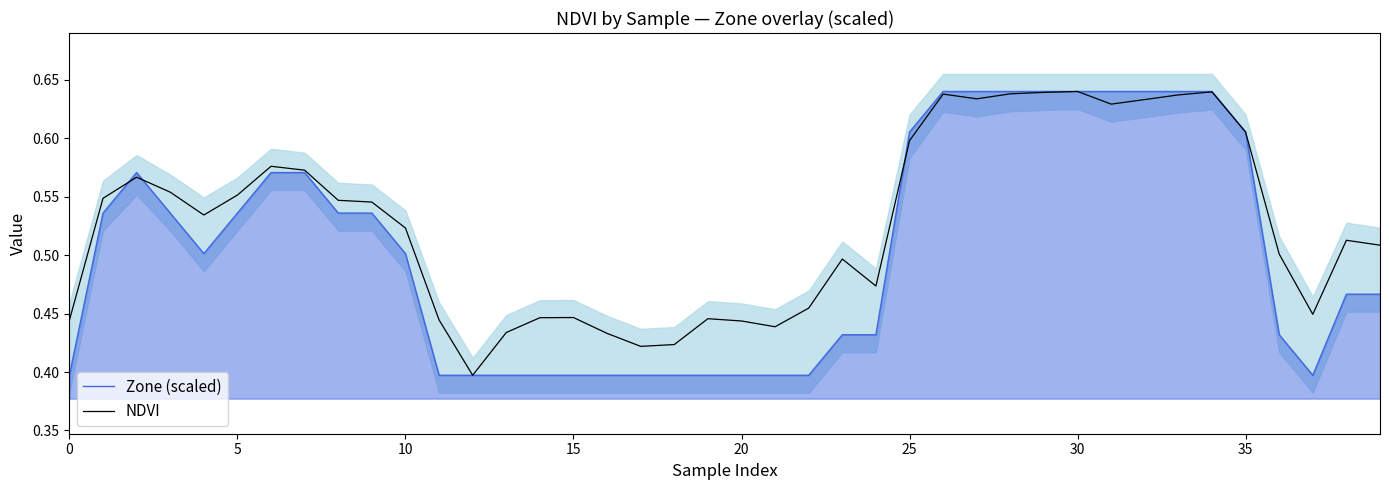

The Zone (scaled) series shows 0.4 at 15. True or false?

True